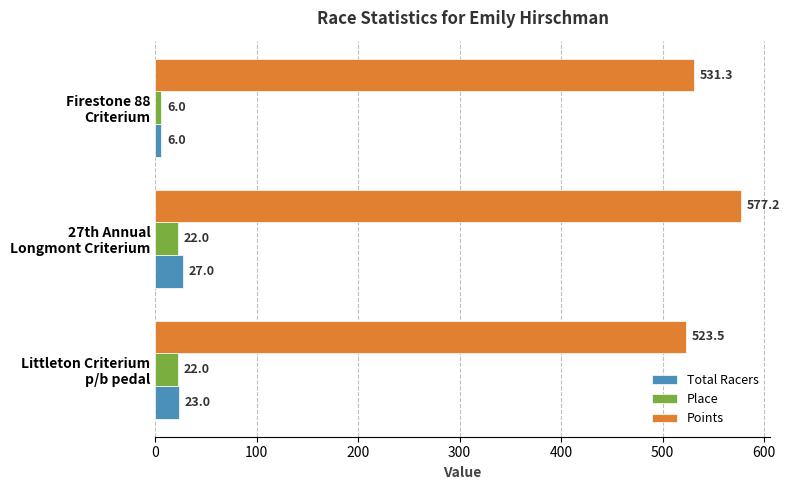

What is the average value of the Points series?

544.0